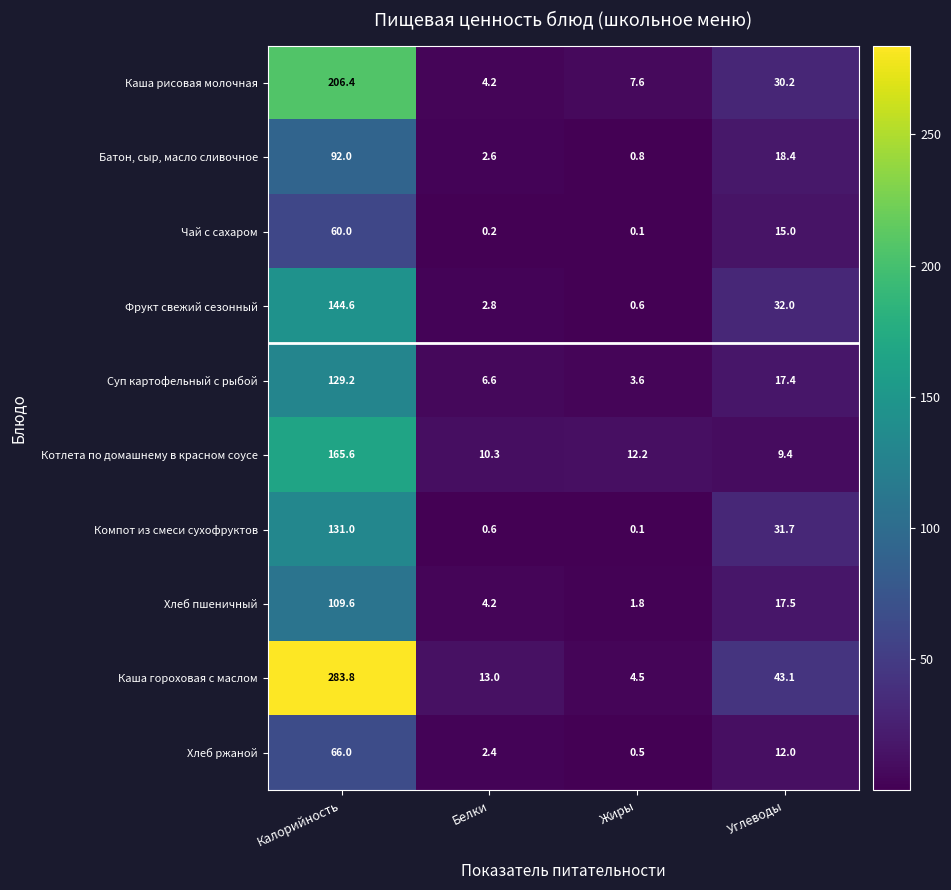

At how many categories does at least one series exceed 219?

1